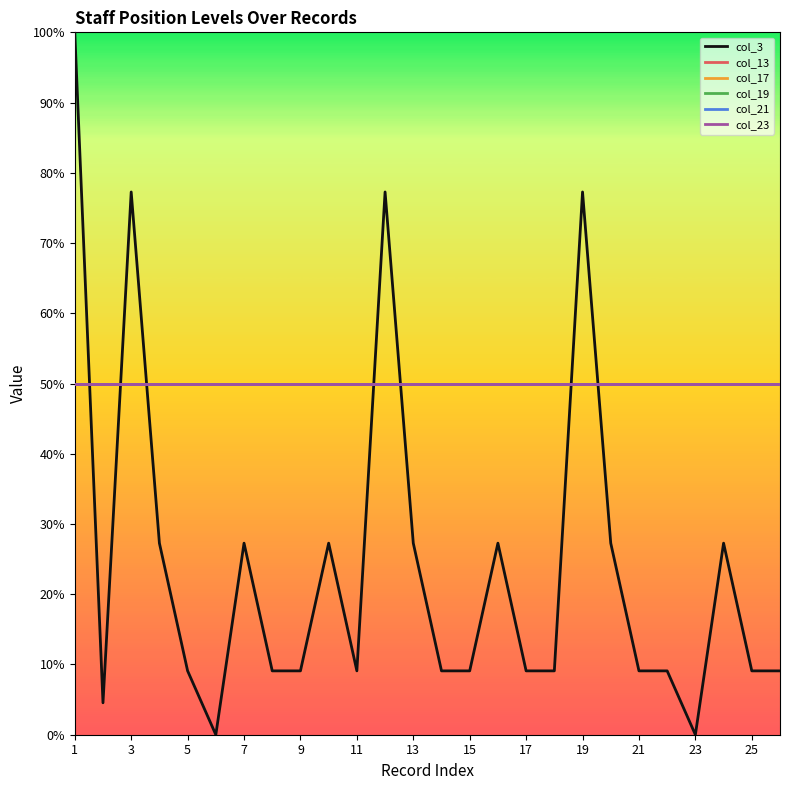

Does the chart have visible grid lines?

No